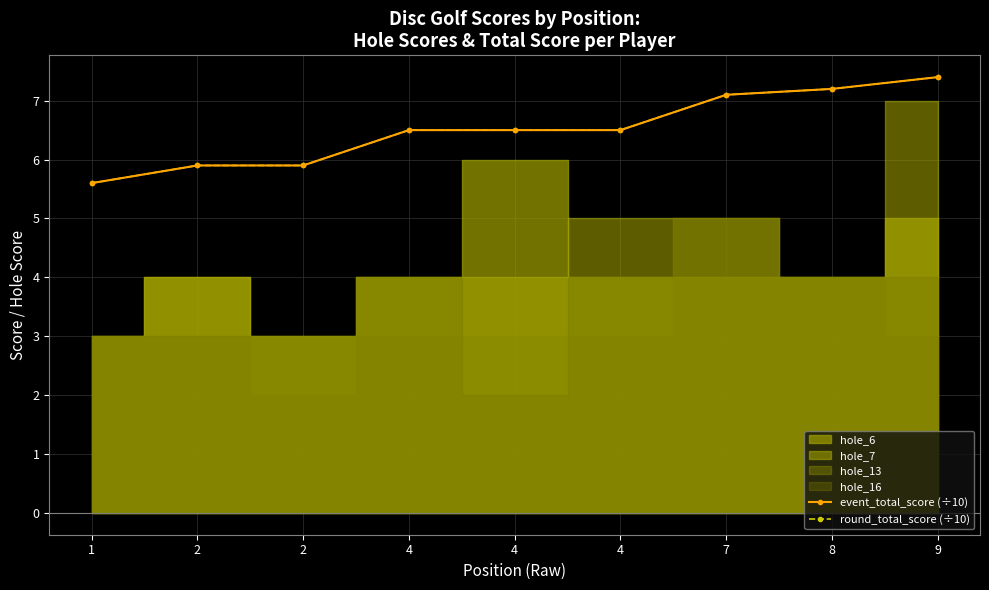

At which category is the sum across all series the highest?

9